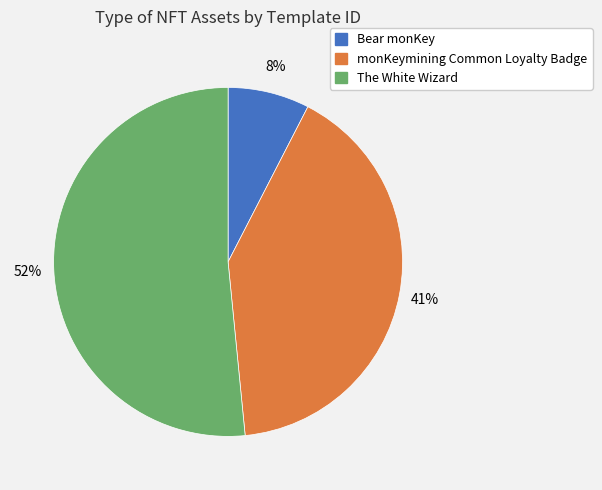

Is the sum of The White Wizard and Bear monKey greater than half?

Yes